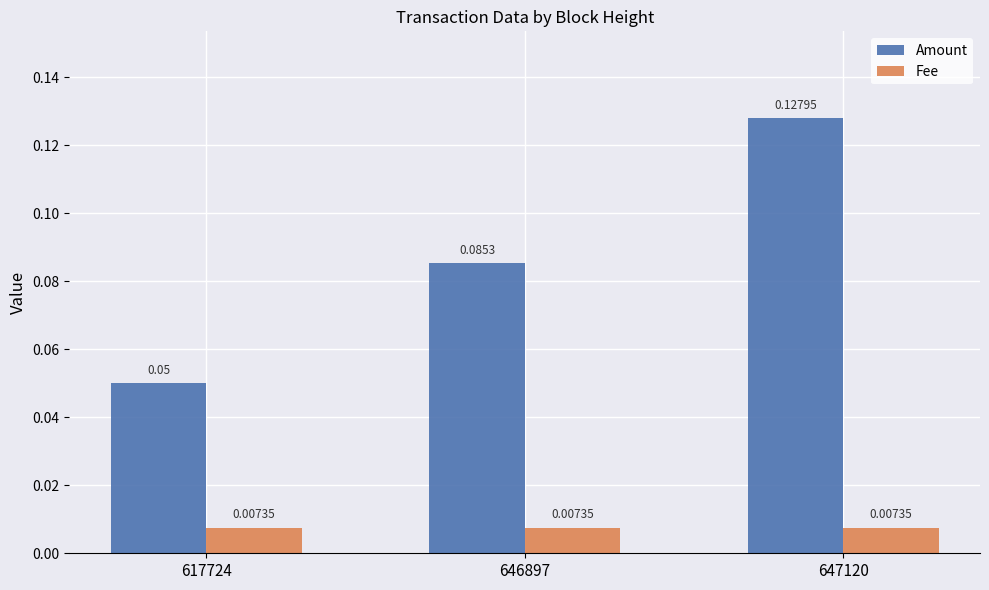

List the series in order of their overall mean, lowest first.

Fee, Amount